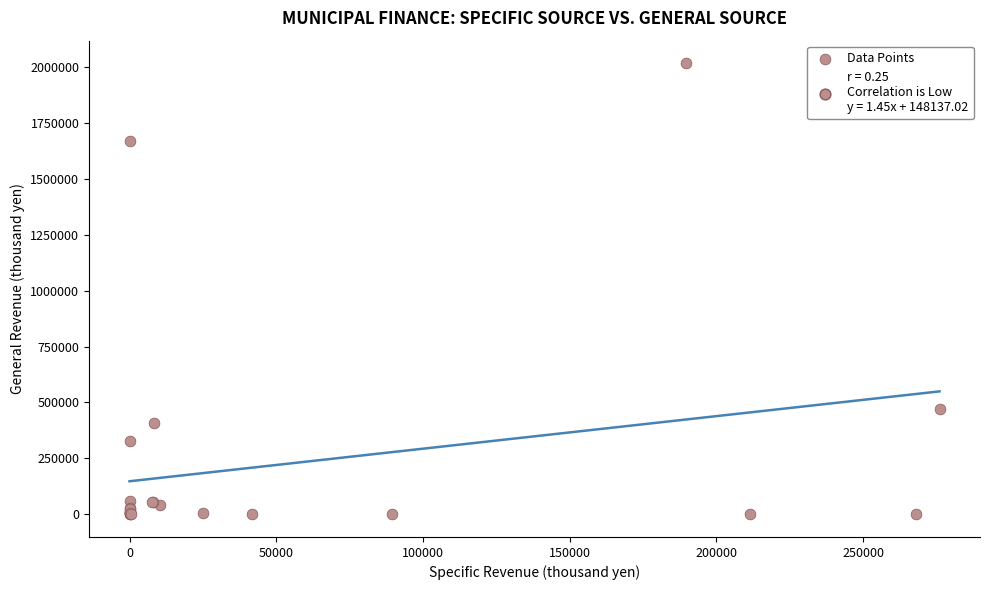

What Y value in the scatter plot is closest to 1007882?

470181